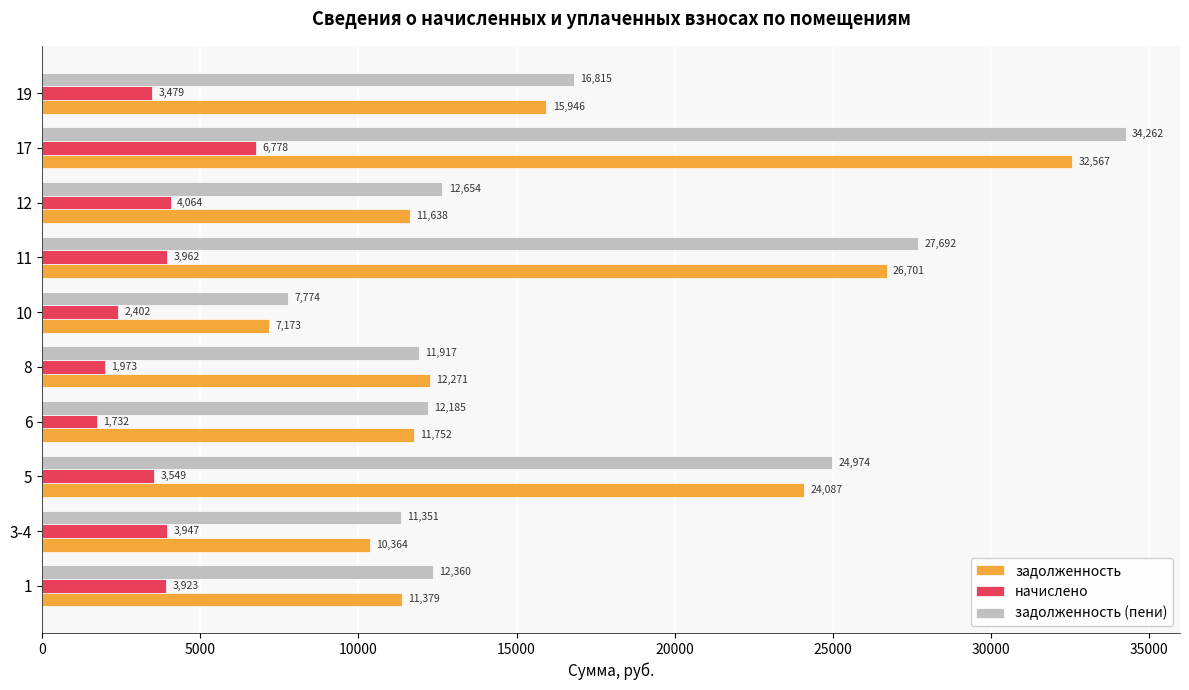

At which category is the sum across all series the highest?

17